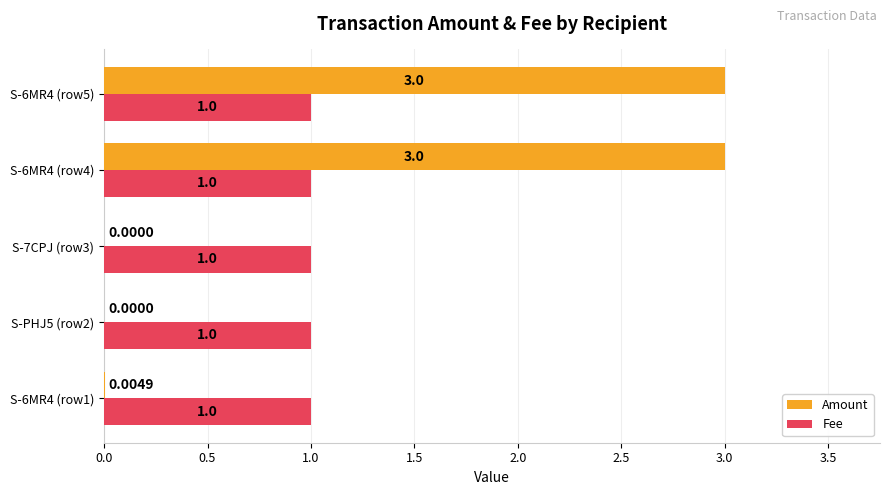

Is the value of Fee at S-7CPJ (row3) greater than the value of Amount at S-7CPJ (row3)?

Yes